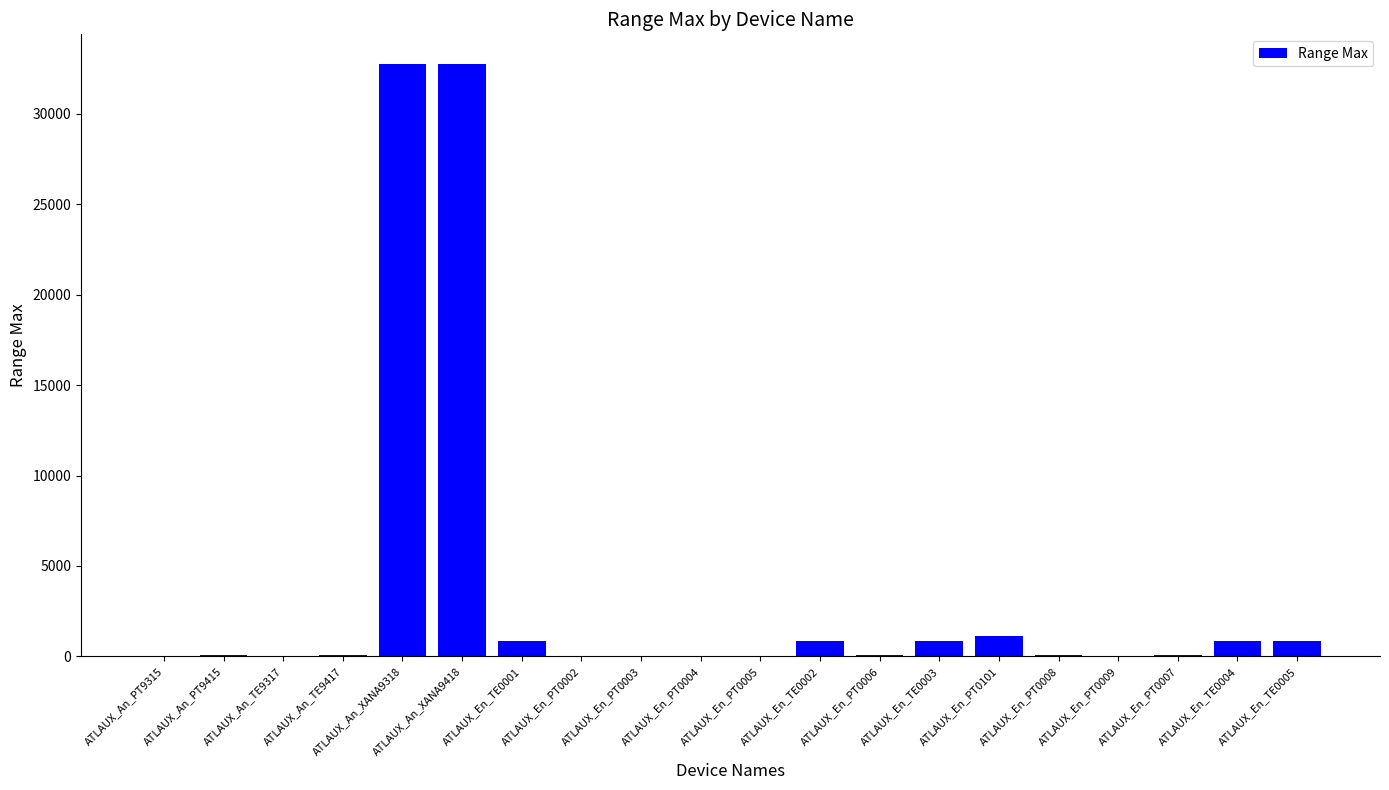

What is the sum of the values at ATLAUX_En_TE0003 and ATLAUX_En_TE0004?

1700.0